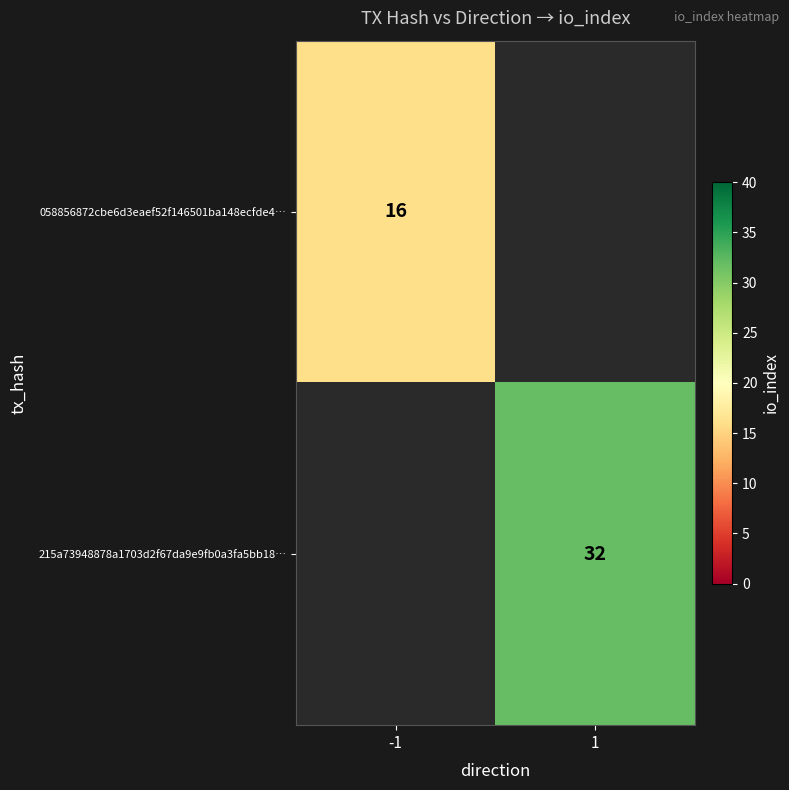

How many distinct data groups are displayed?

2